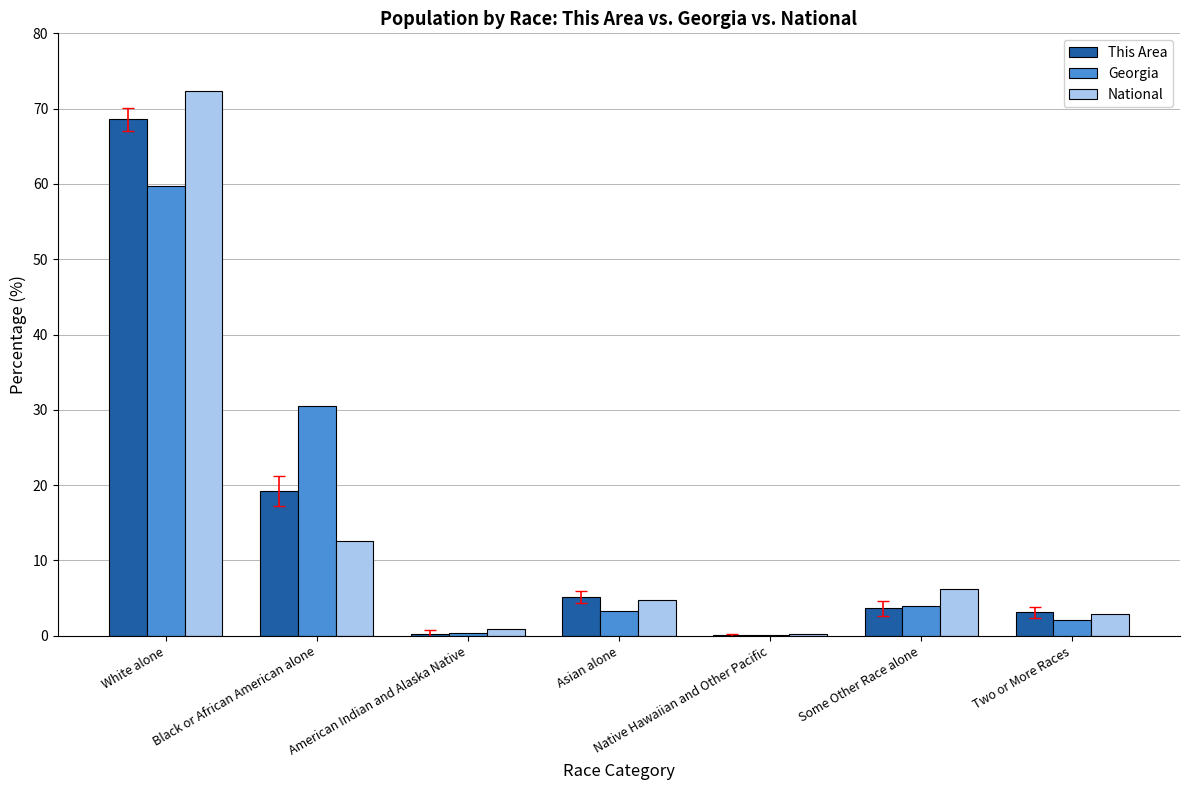

What is the sum of all National values?

100.0